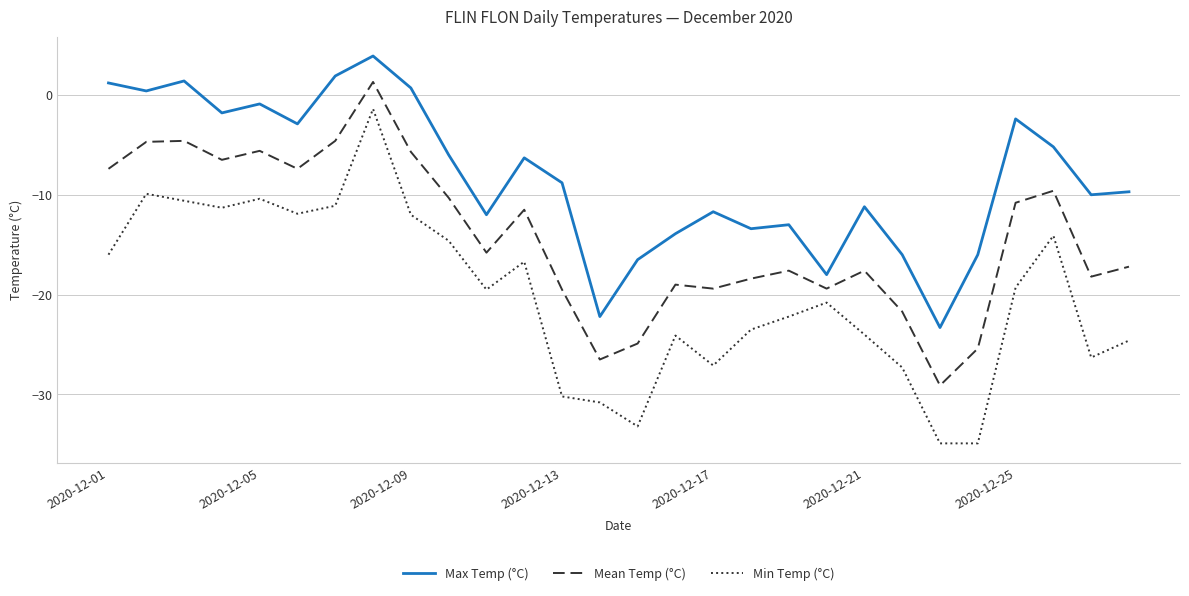

Which series has the largest total across all categories?

Max Temp (°C)